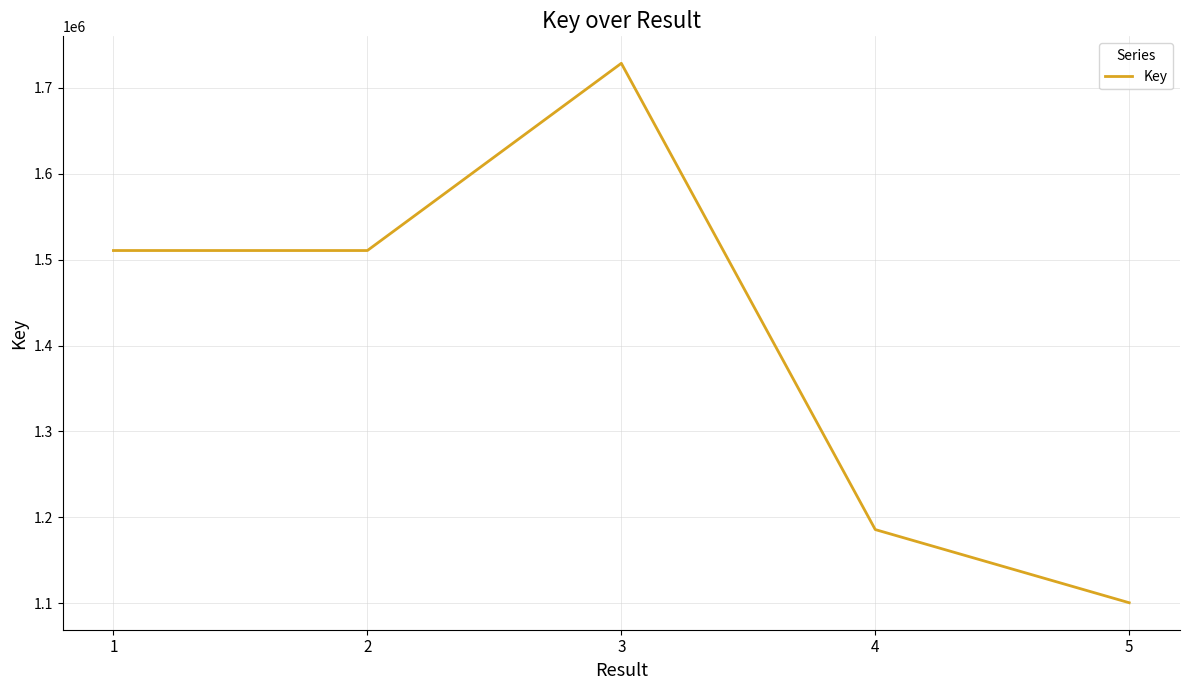

Where is the first local maximum?

3